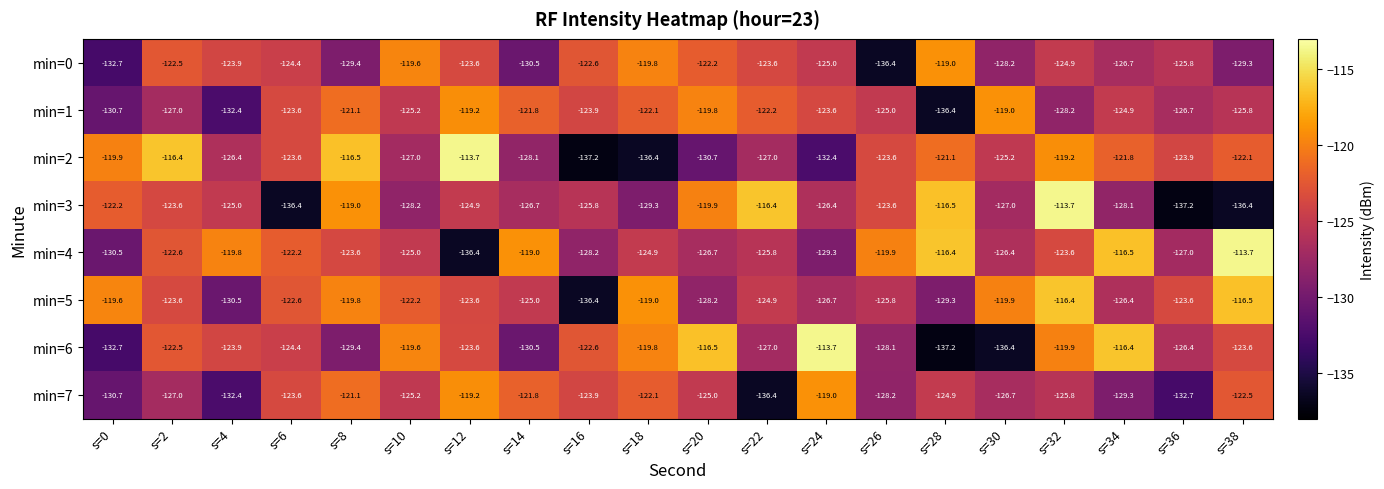

What is the minimum value shown in the chart?

-137.2